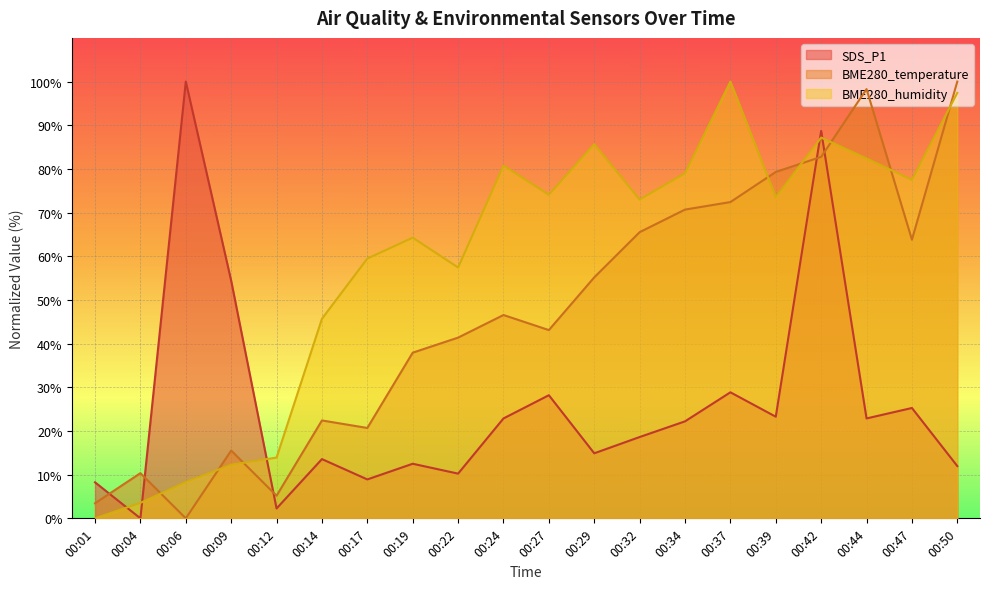

The BME280_temperature series shows 33.4 at 00:14. True or false?

False